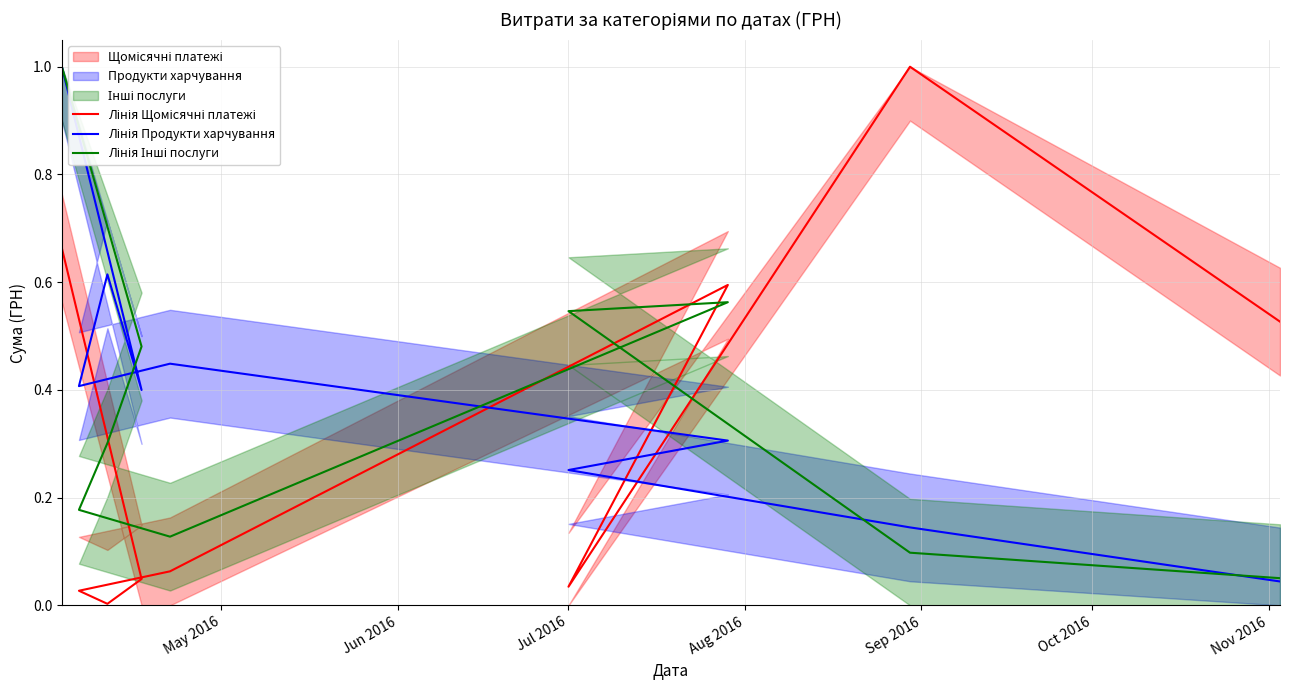

Which series has the widest spread of values?

Лінія Щомісячні платежі